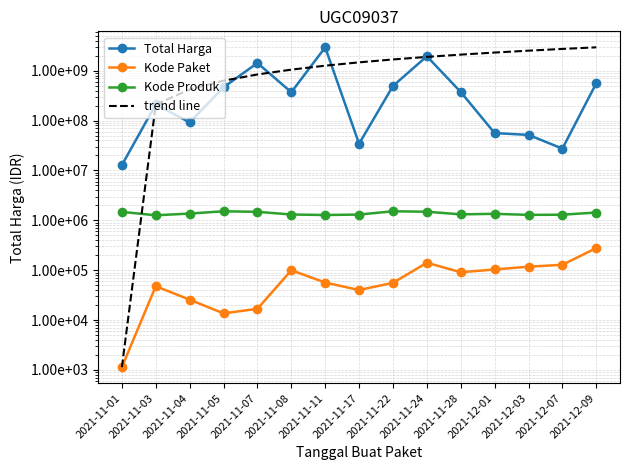

What is the value of the Kode Paket point at the 14th from the left?

128516.0